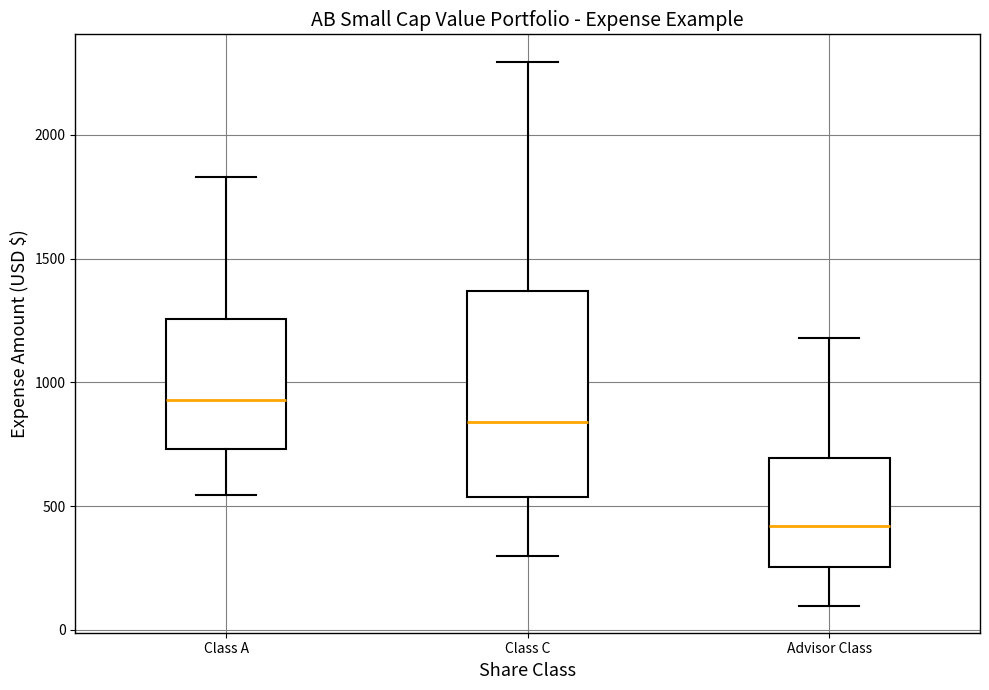

Reading left to right, read every box against the y-axis: the position of its median line, the range the box covers, and the ends of its whiskers. The values are not printed on the chart, so give them approximately, as read against the axis.

Class A: median 950, box 750 to 1250, whiskers 550 to 1850
Class C: median 850, box 550 to 1350, whiskers 300 to 2300
Advisor Class: median 400, box 250 to 700, whiskers 100 to 1200